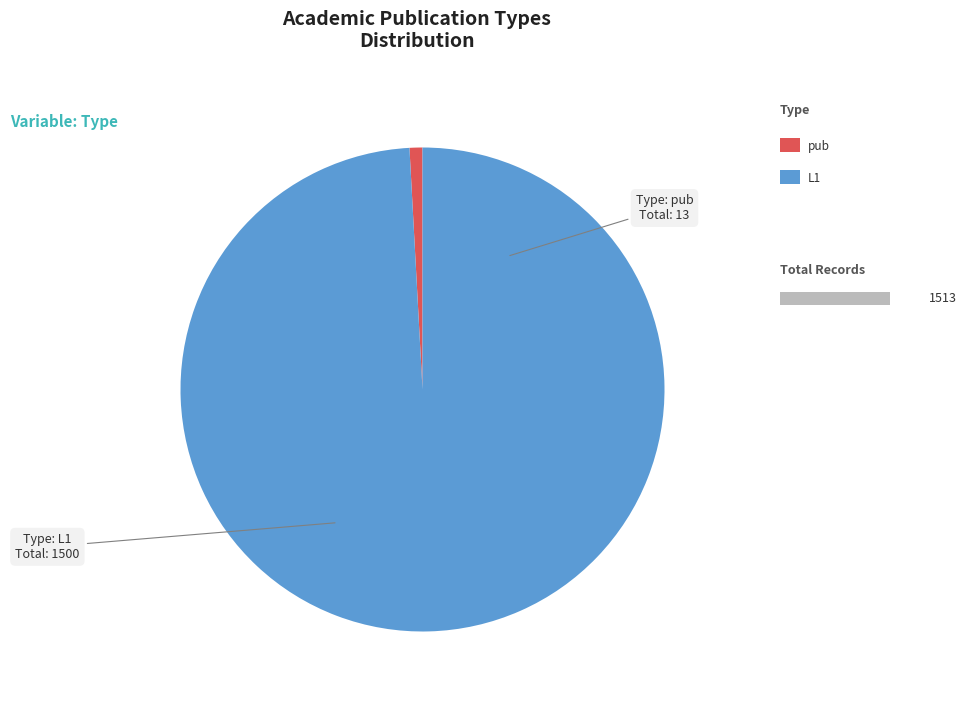

To the nearest percent, what is the average slice percentage?

50%